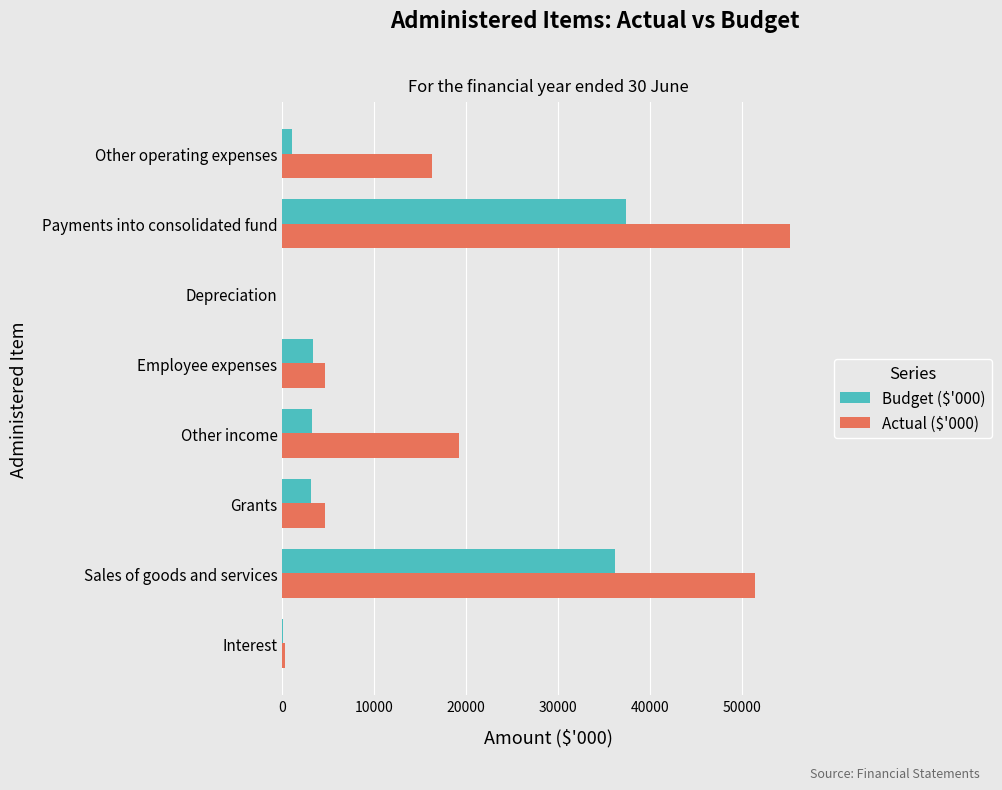

What are all the series names shown in the legend?

Budget ($'000), Actual ($'000)